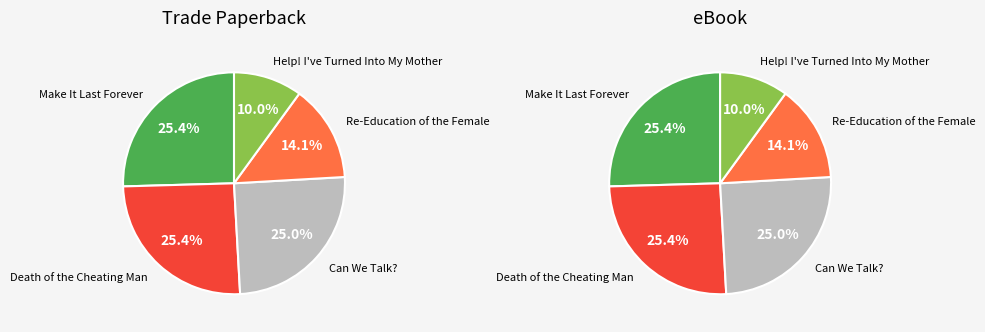

To the nearest percent, what is the difference between the 3 and 2 slice percentages?

11%